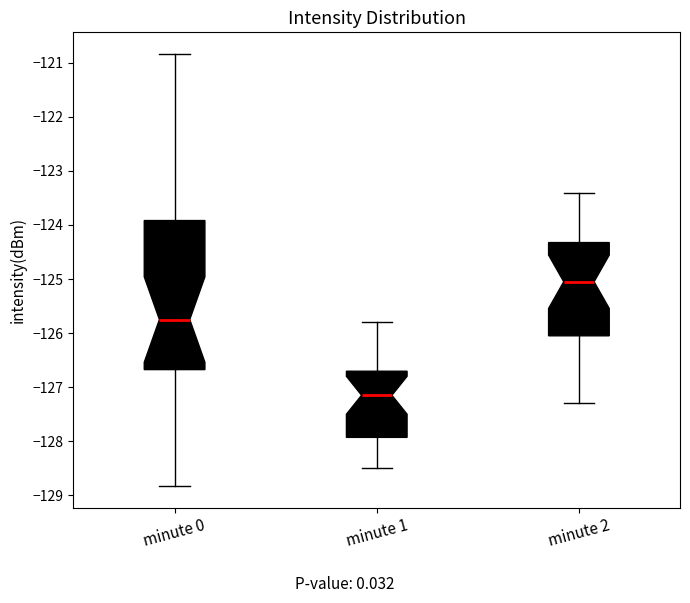

Which box has the highest median line?

minute 2